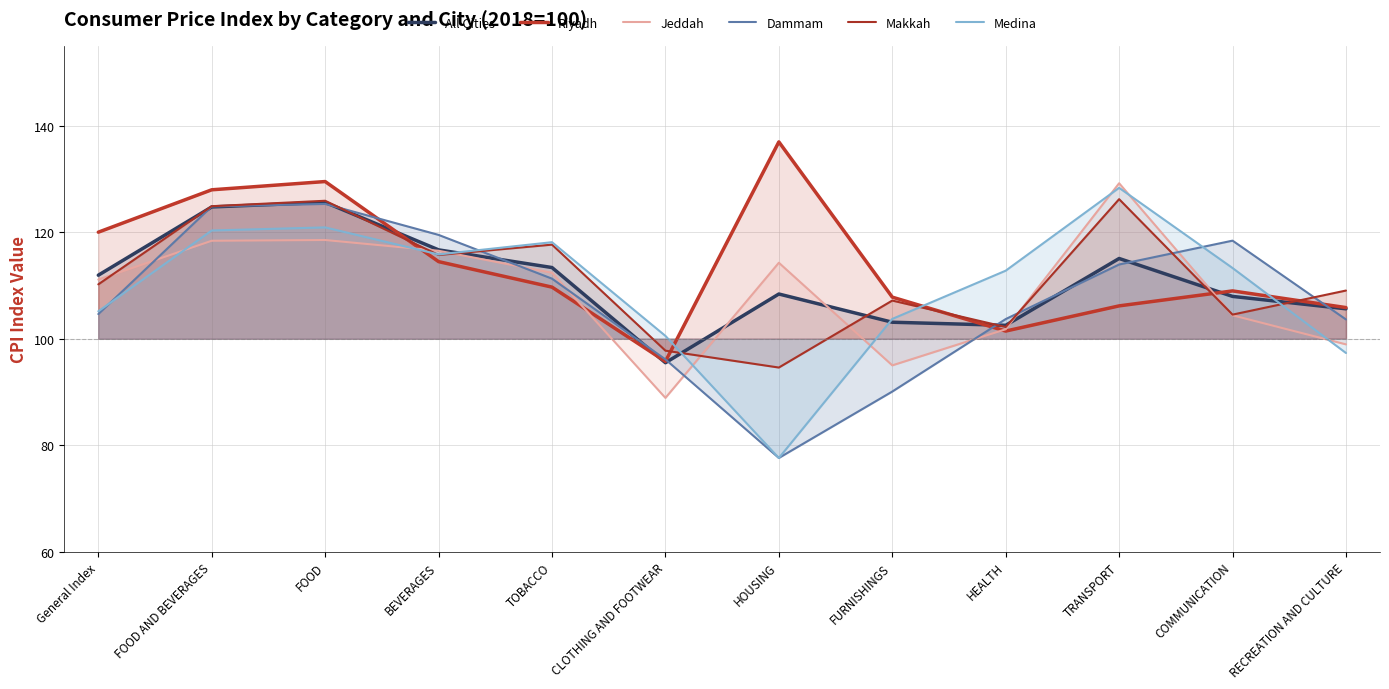

At FOOD AND BEVERAGES, list the series in order from largest to smallest.

Riyadh, Makkah, Dammam, All Cities, Medina, Jeddah